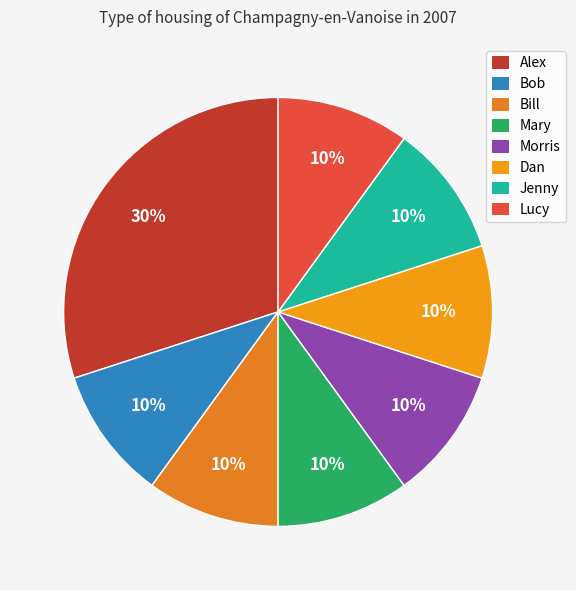

Which category has the biggest portion of the pie?

Alex